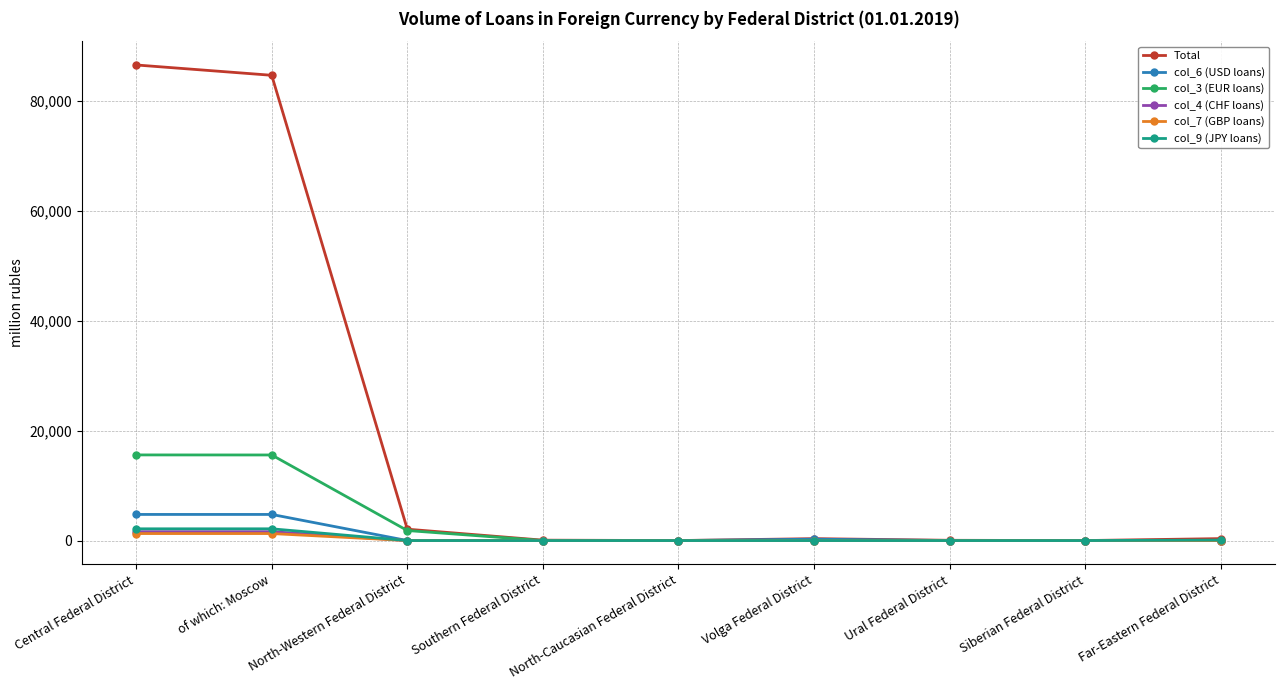

Which series has the largest total across all categories?

Total